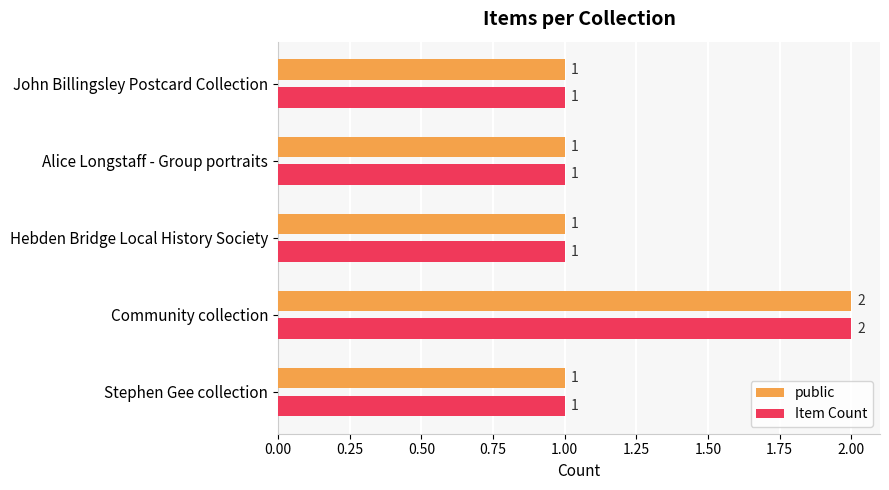

At which category does the chart reach its peak across all series?

Community collection